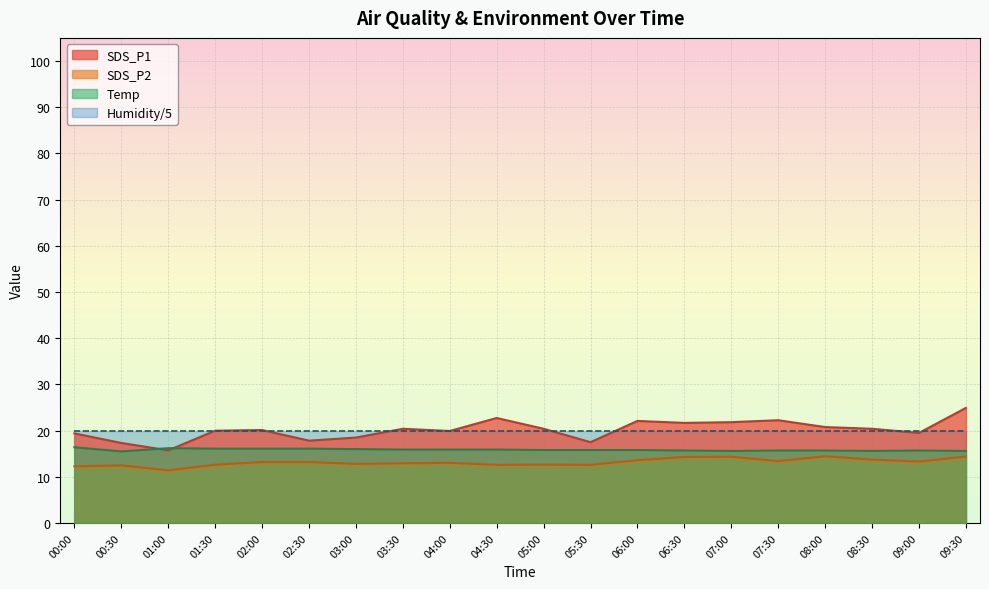

Which category has the highest value across all series?

09:30